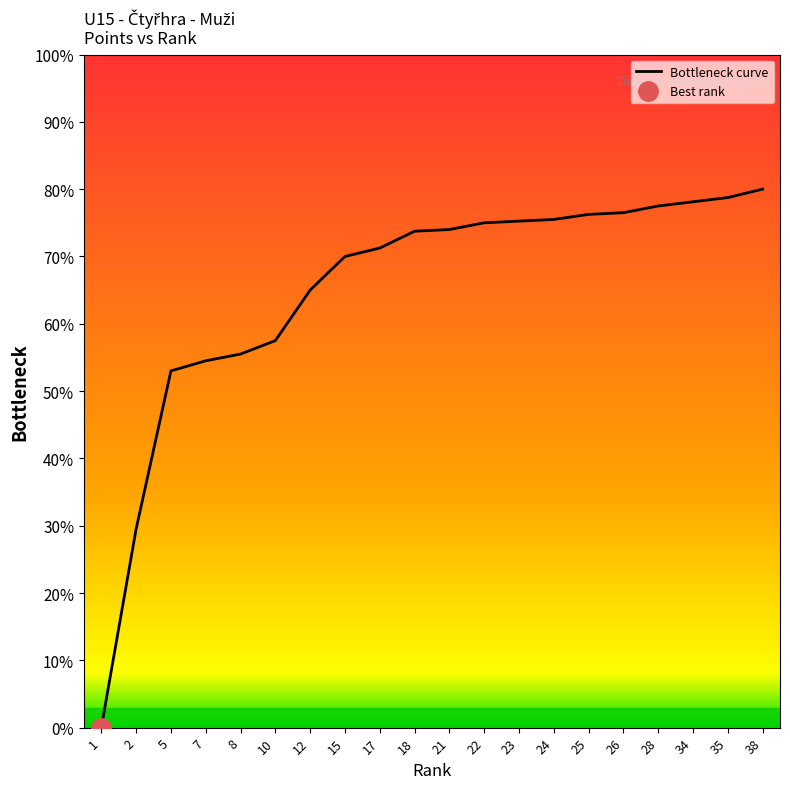

At which category does the chart reach its minimum across all series?

1